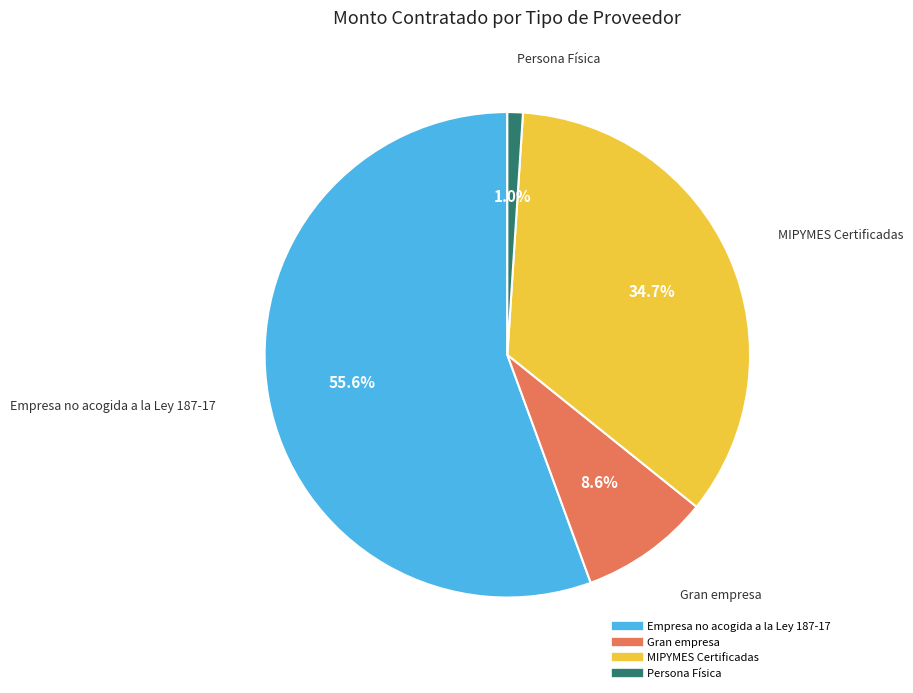

To the nearest percent, what is the average slice percentage?

25%